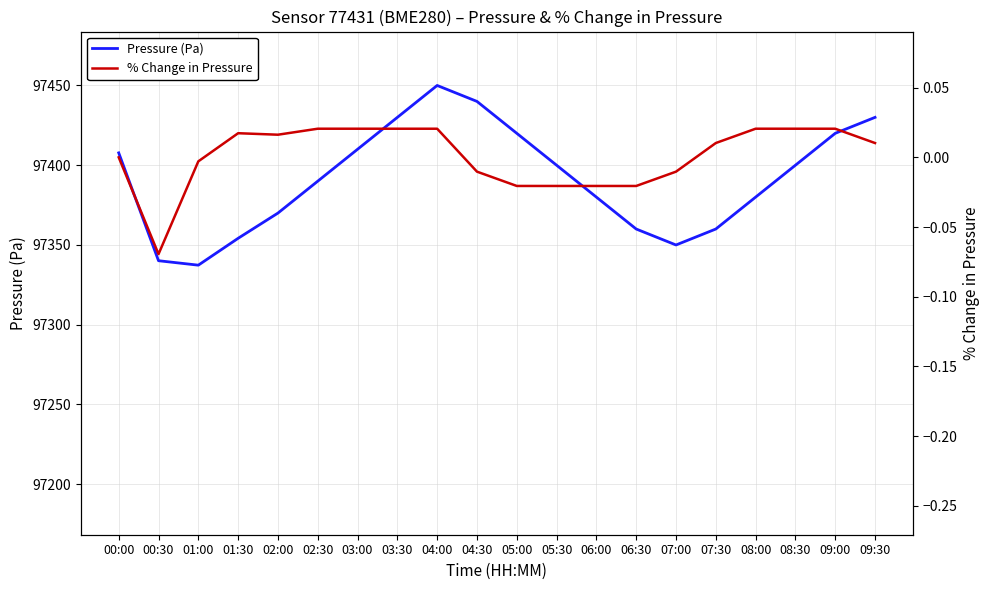

At which category does the chart reach its minimum across all series?

00:30